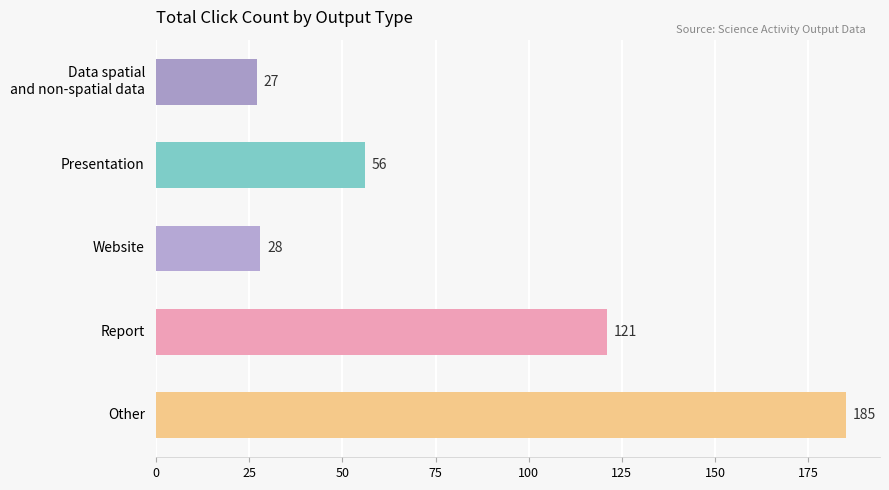

Count the number of data series in this chart.

1